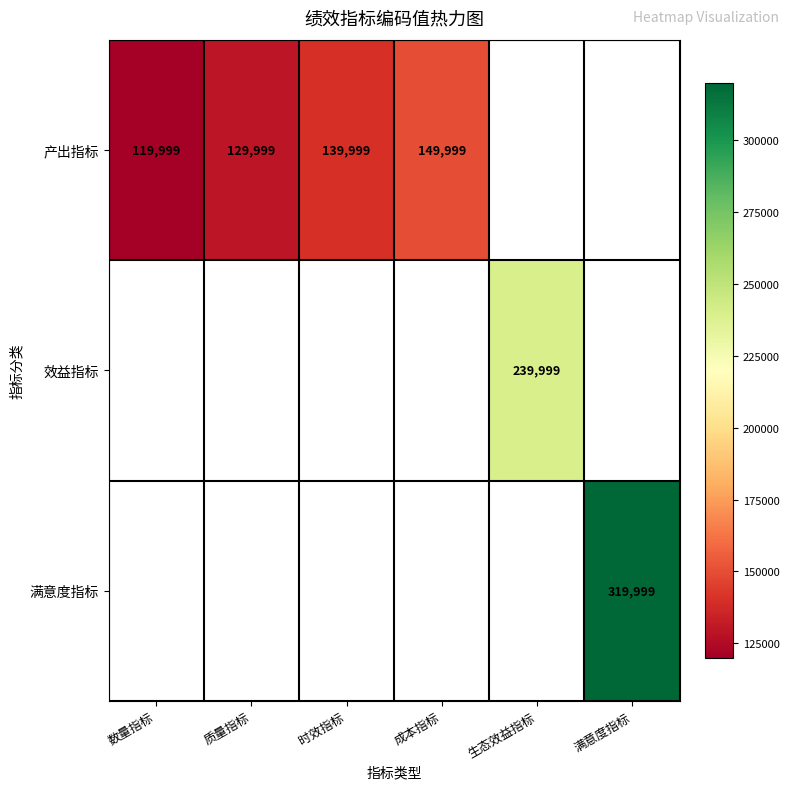

The value of 产出指标 at 质量指标 is 129999. True or false?

True